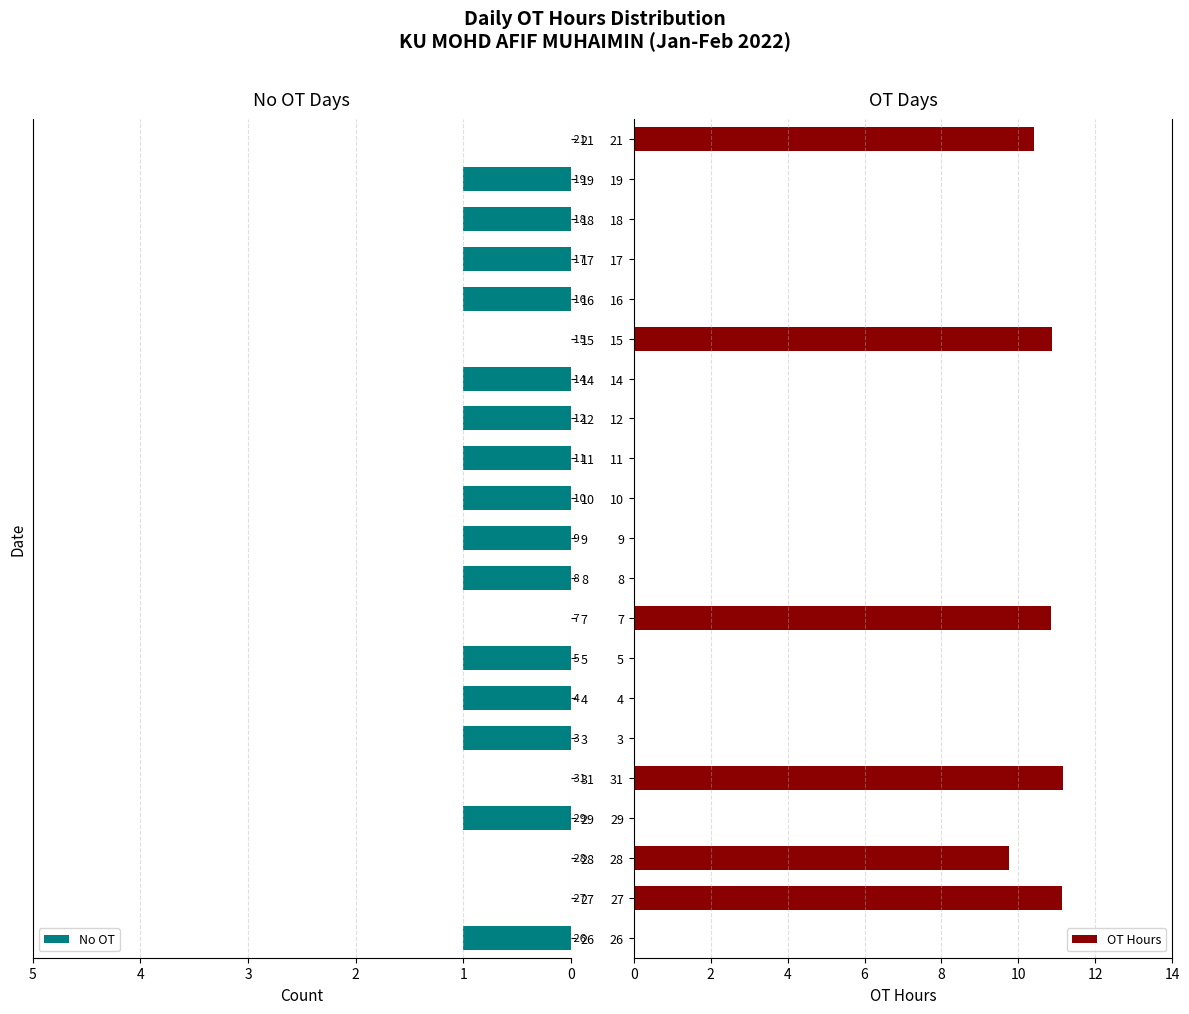

What is the difference between the maximum and second lowest values in the No OT series?

1.0